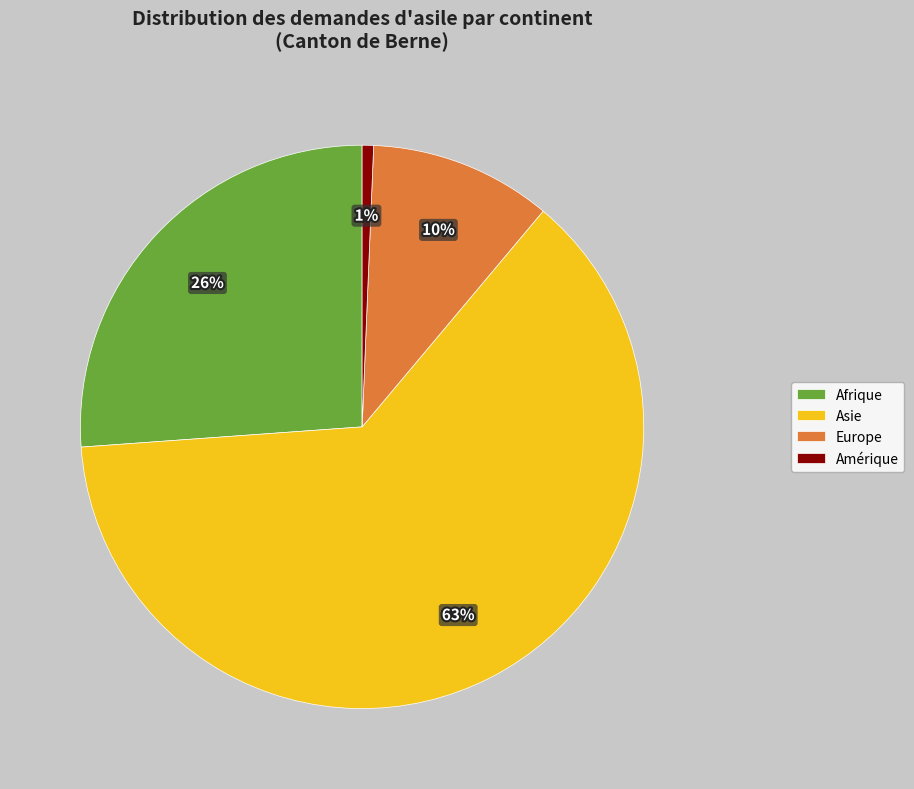

Is it true that Afrique is 26% of the pie?

True